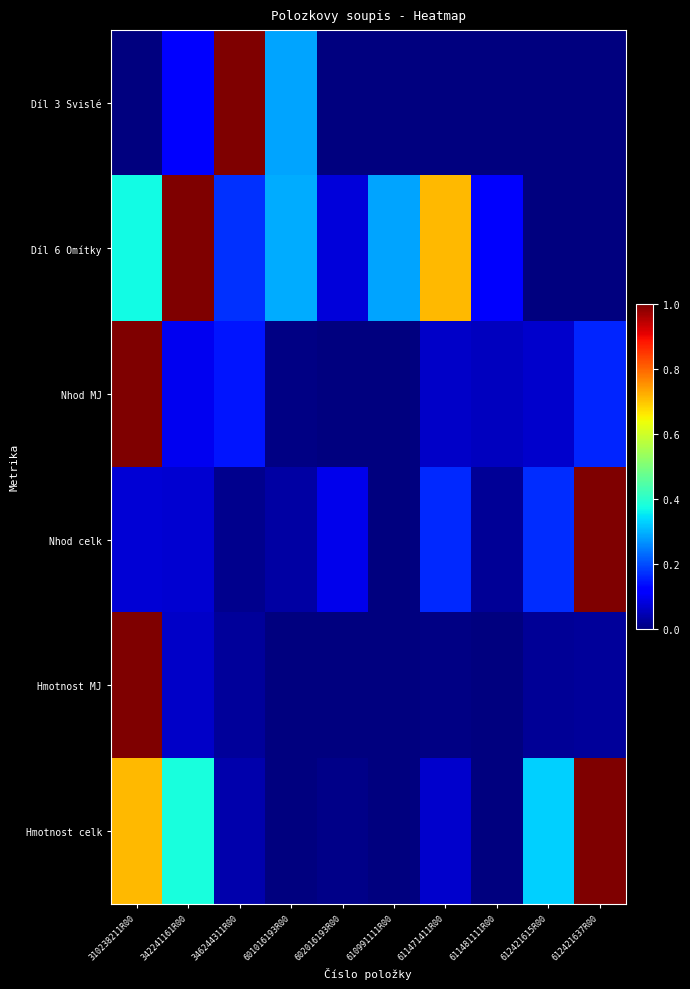

Which has a higher value, 342241161R00 or 611481111R00?

342241161R00